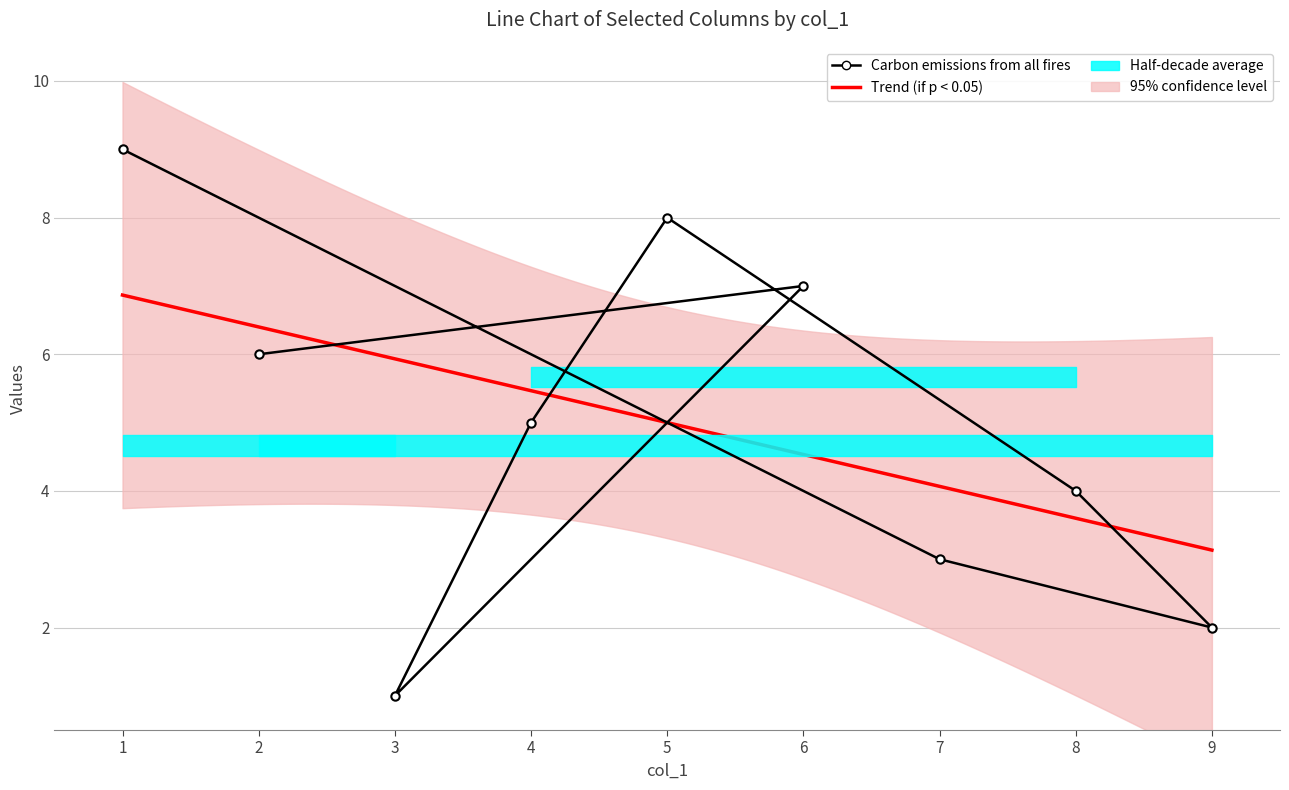

Is this an area chart (filled region under the line)?

No